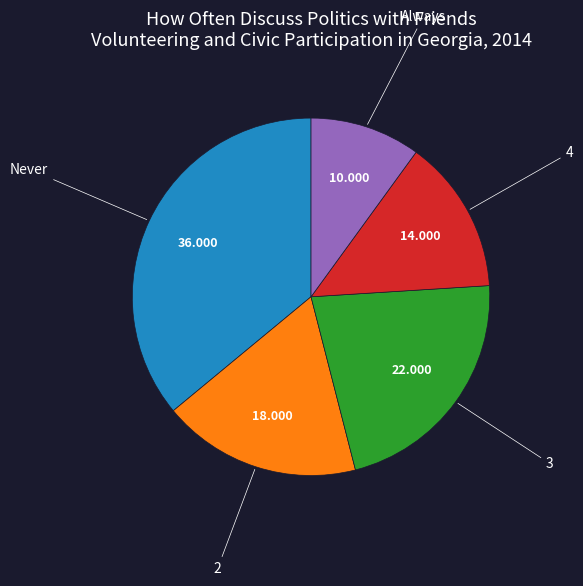

How many segments does this pie chart have?

5